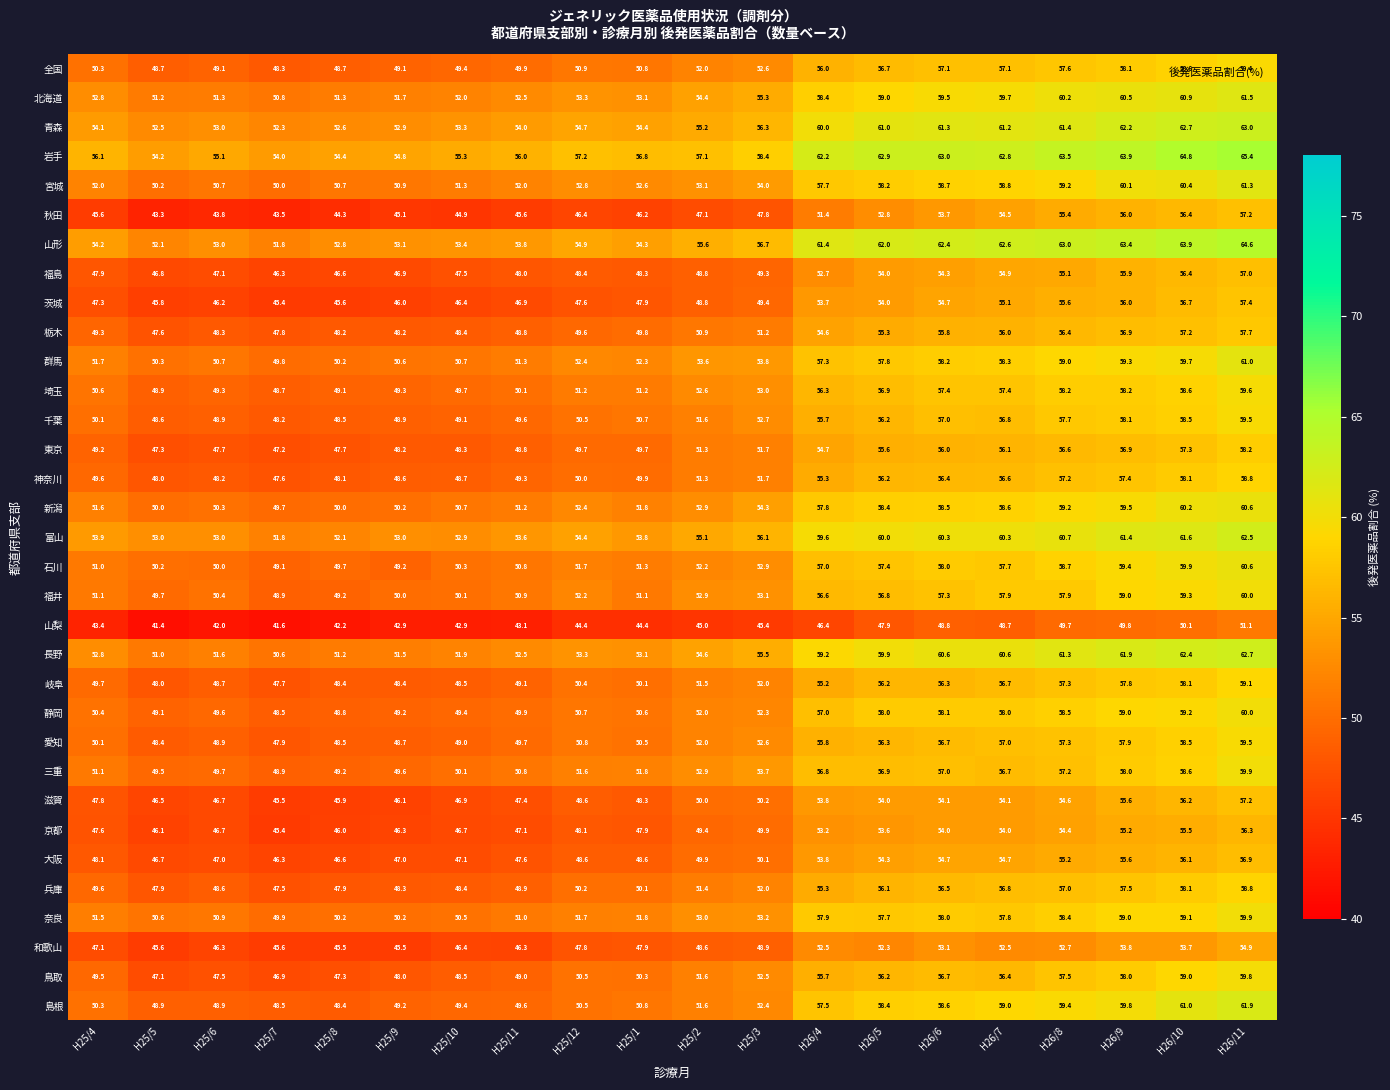

How many series are shown in this chart?

33